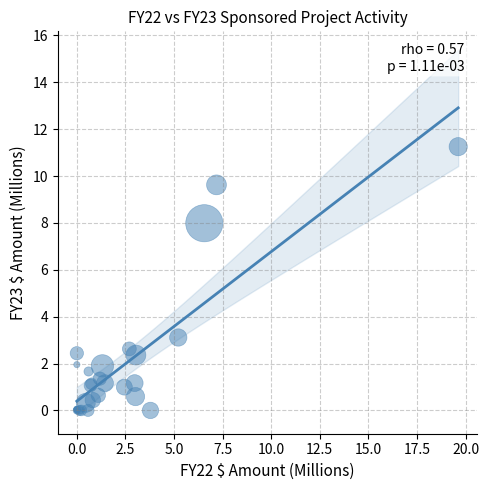

What Y value in the scatter plot is closest to 5?

3.1